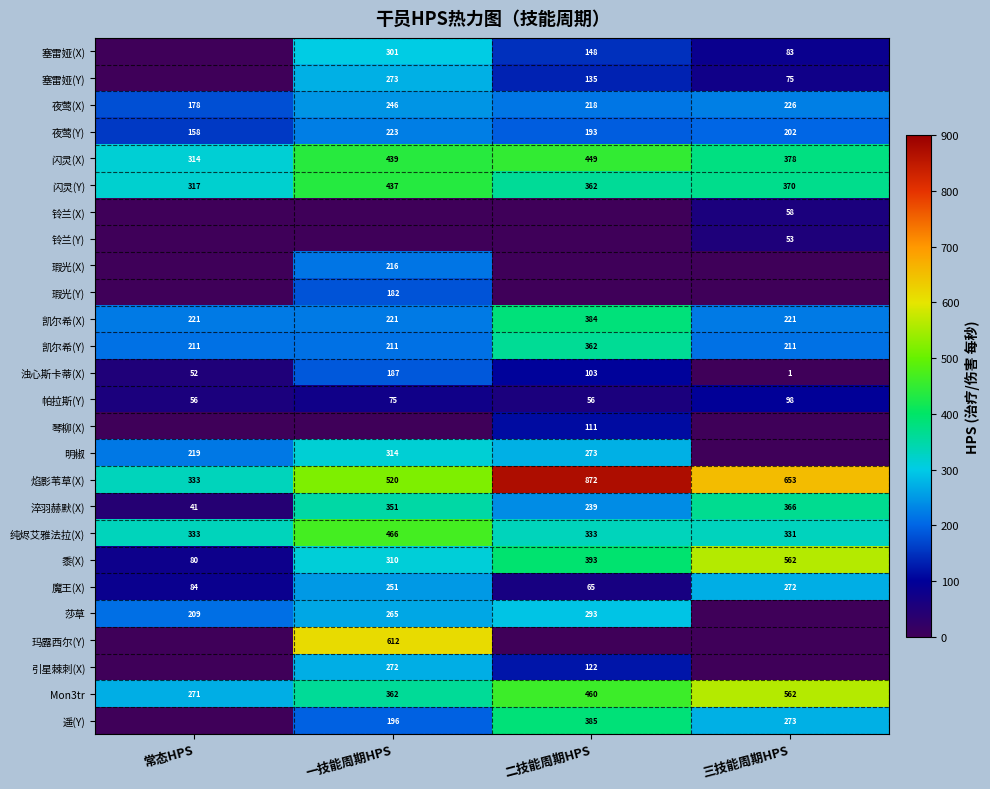

What is the difference between the second highest and minimum values in the 帕拉斯(Y) series?

19